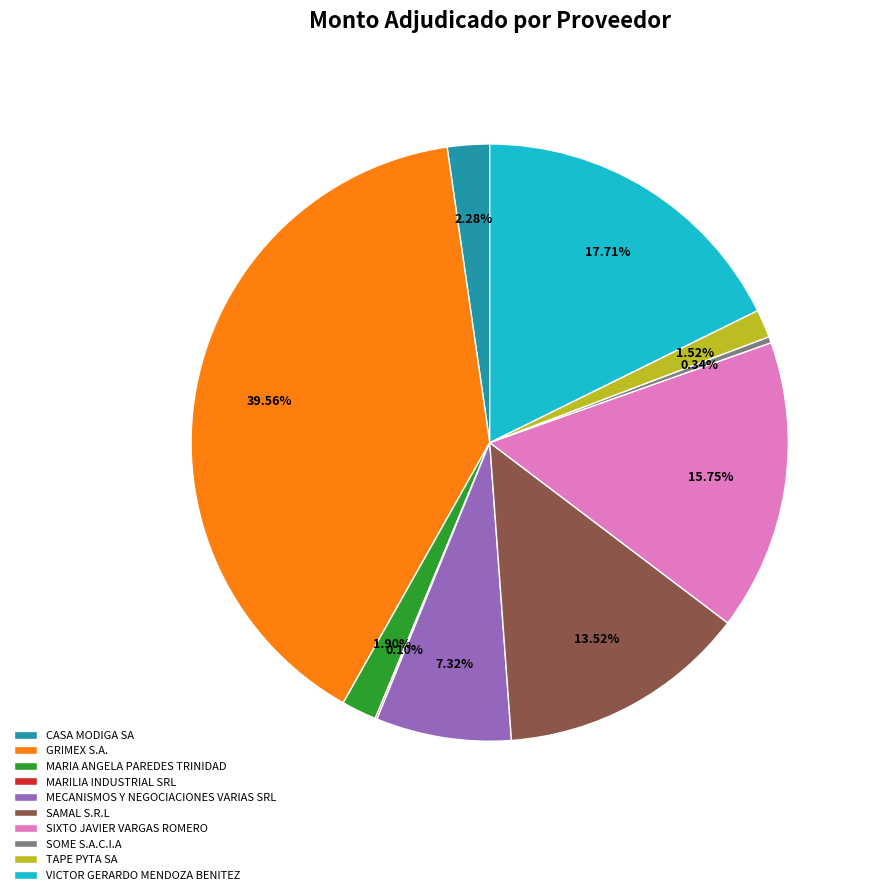

Combined, do SIXTO JAVIER VARGAS ROMERO and TAPE PYTA SA account for over 50%?

No